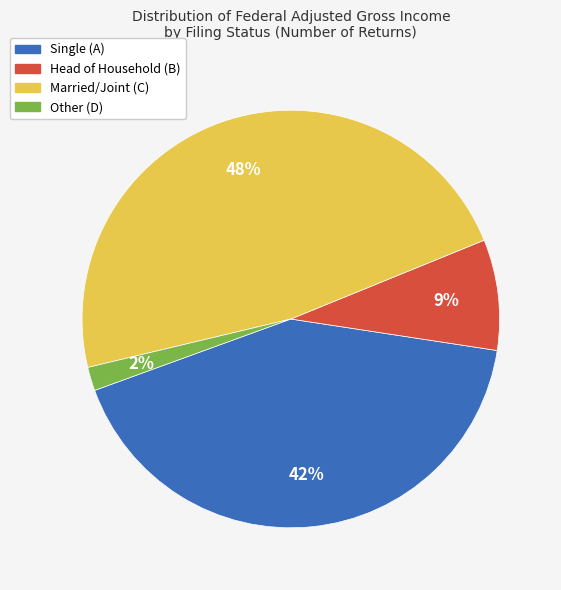

Is there a majority slice in this chart?

No